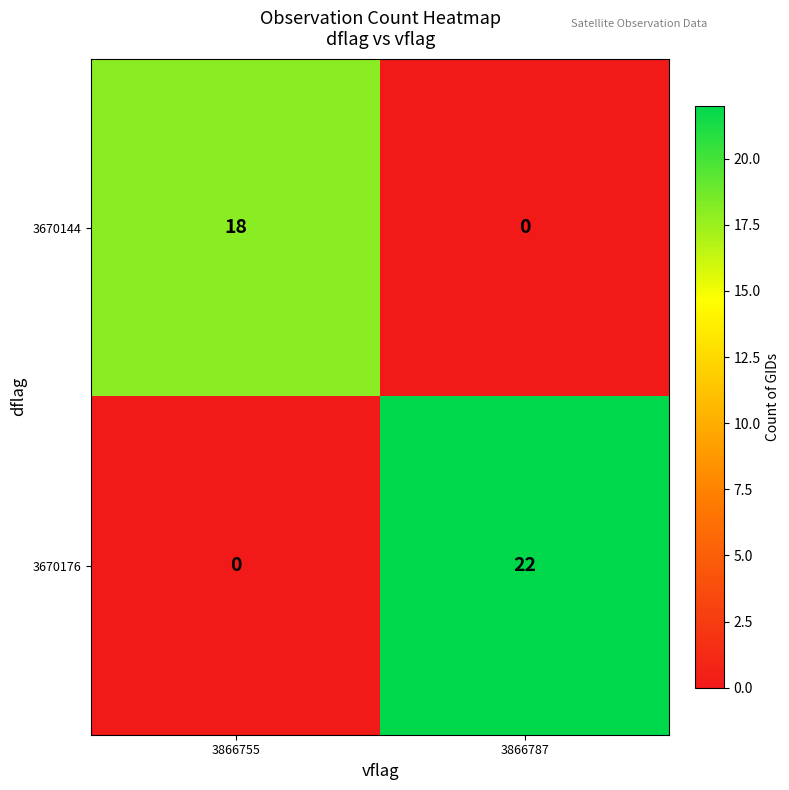

True or false: 3670144 has a value of 18 at 3866755.

True